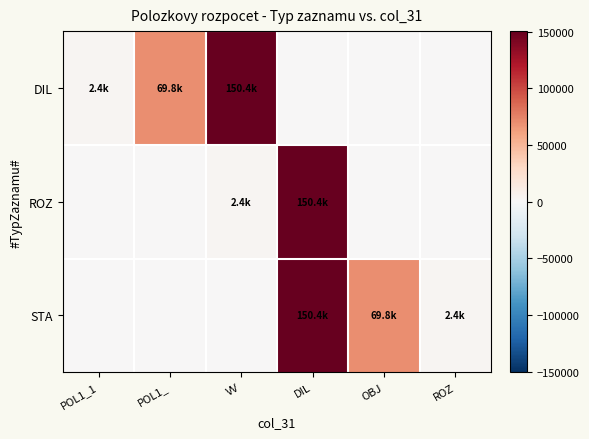

Reading left to right, what are all the values shown in this chart?

DIL: POL1_1=2424.6	POL1_=69825.1	VV=150424.3	DIL=0.0	OBJ=0.0	ROZ=0.0
ROZ: POL1_1=0.0	POL1_=0.0	VV=2424.6	DIL=150424.3	OBJ=0.0	ROZ=0.0
STA: POL1_1=0.0	POL1_=0.0	VV=0.0	DIL=150424.3	OBJ=69825.1	ROZ=2424.6